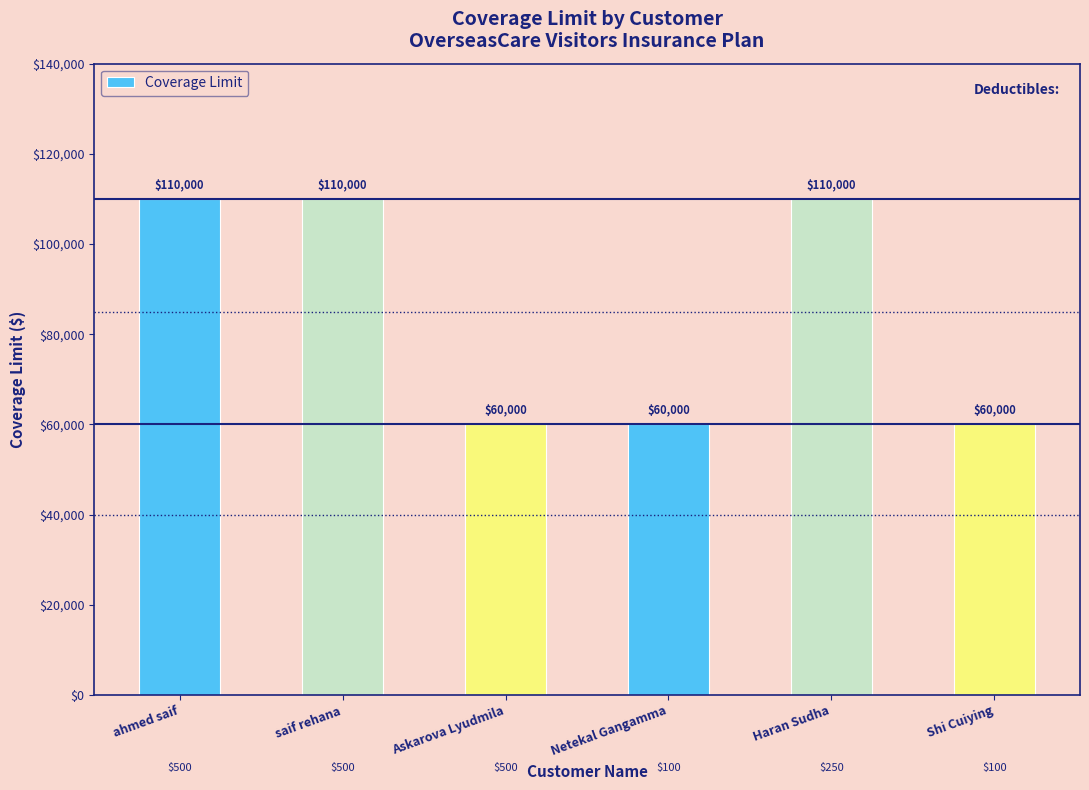

What is the average value?

85000